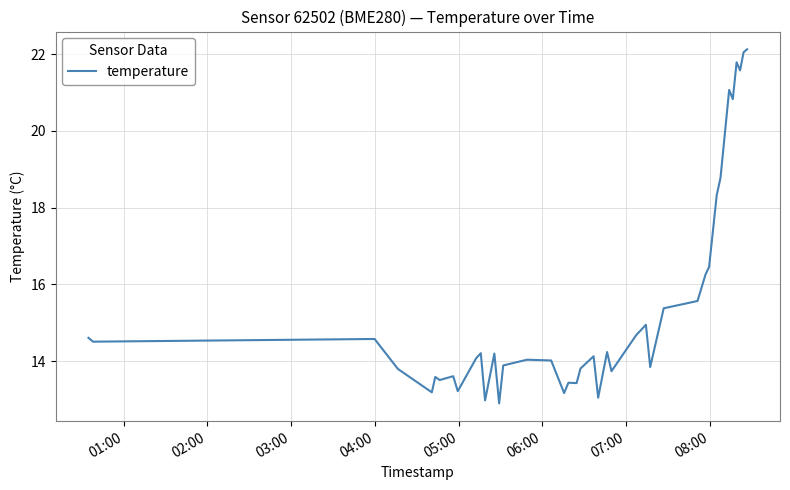

What is the greatest value displayed?

22.1